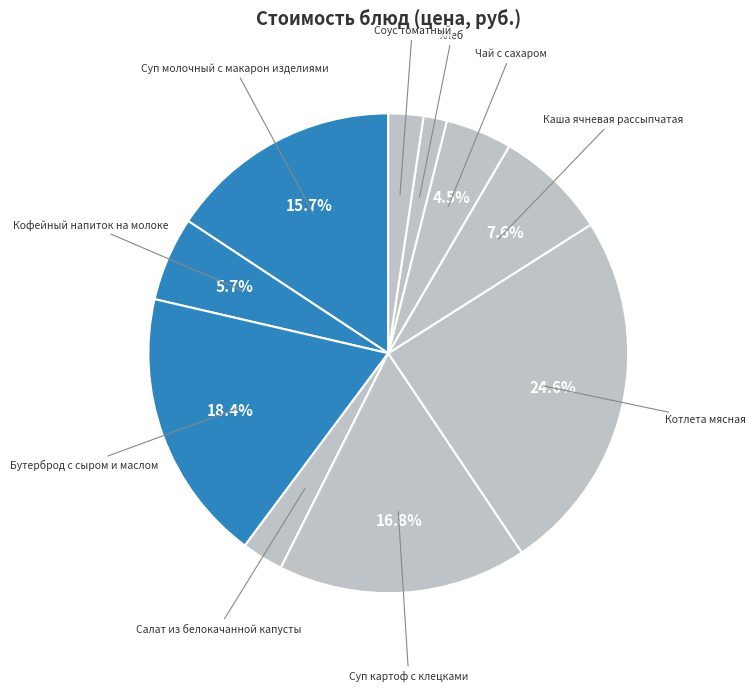

How many slices are in this pie chart?

10